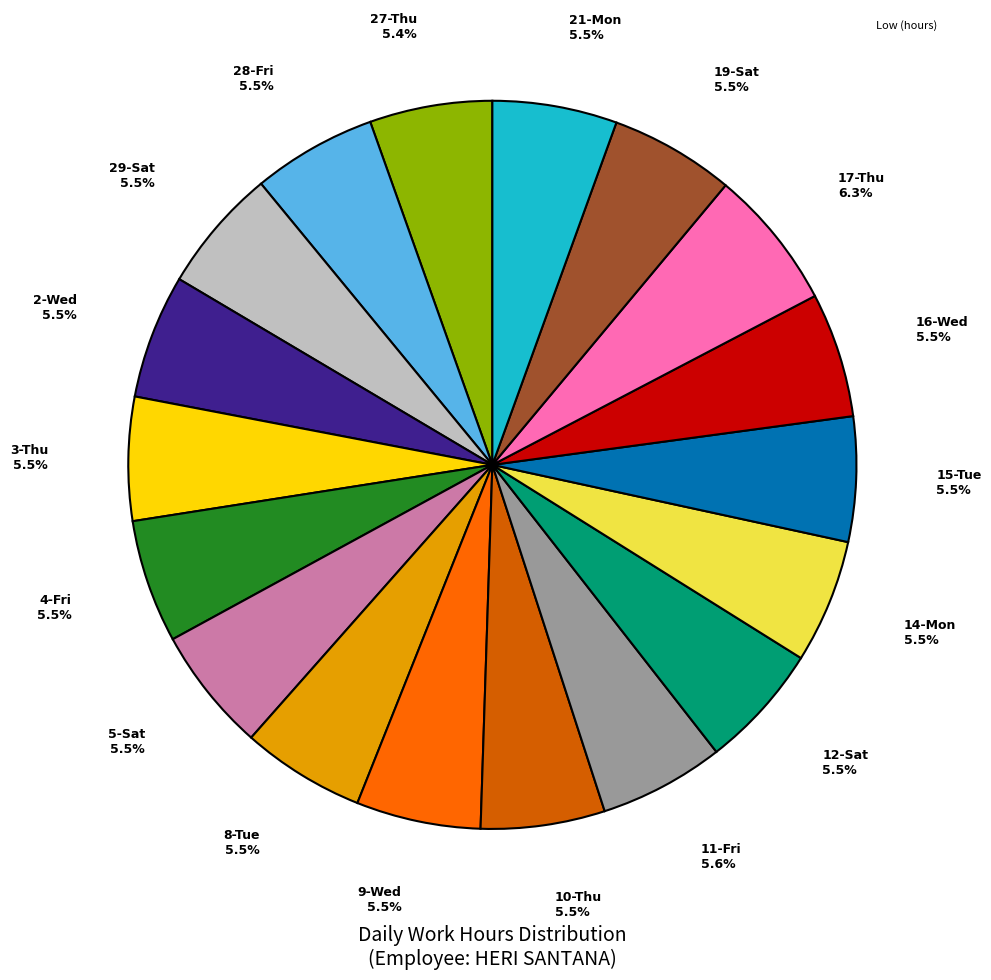

Is there a majority slice in this chart?

No